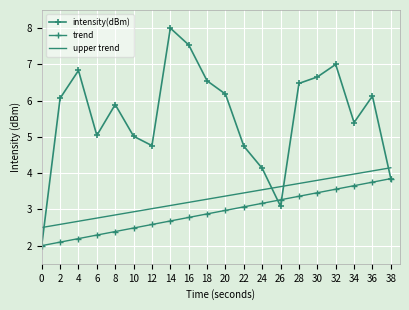

How many lines are shown in the chart?

3